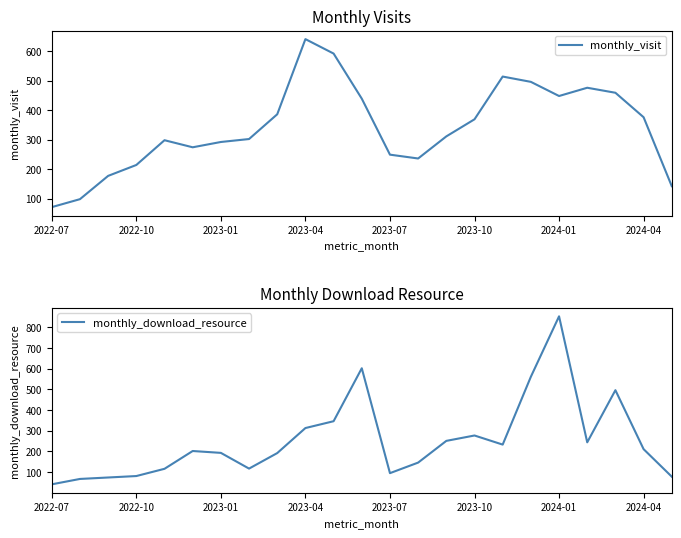

Which series has the largest total across all categories?

monthly_visit